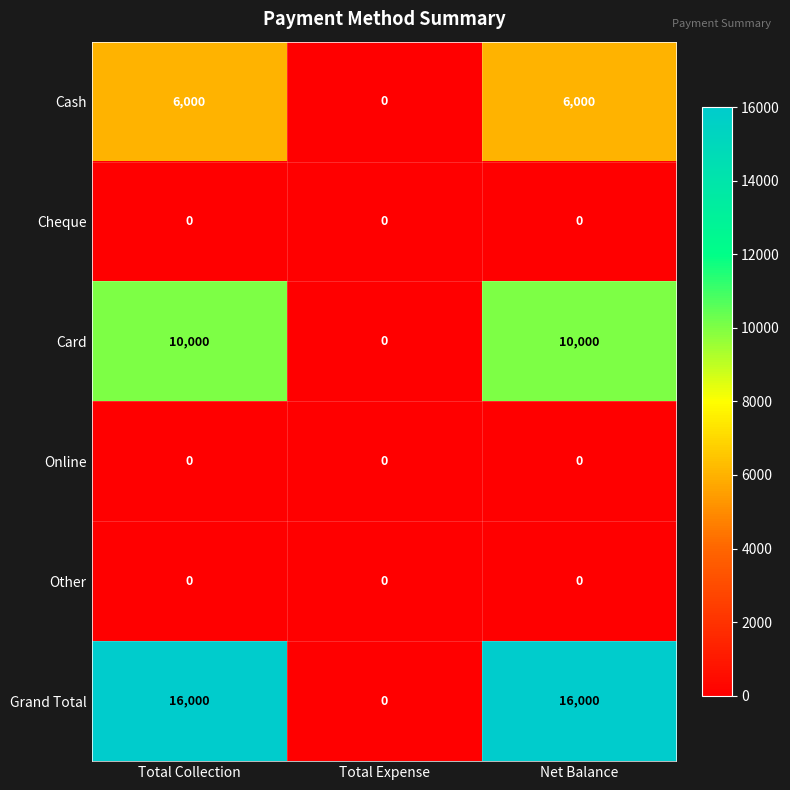

Reading right to left, extract all data points from this chart.

Cash: Net Balance=6000	Total Expense=0	Total Collection=6000
Cheque: Net Balance=0	Total Expense=0	Total Collection=0
Card: Net Balance=10000	Total Expense=0	Total Collection=10000
Online: Net Balance=0	Total Expense=0	Total Collection=0
Other: Net Balance=0	Total Expense=0	Total Collection=0
Grand Total: Net Balance=16000	Total Expense=0	Total Collection=16000